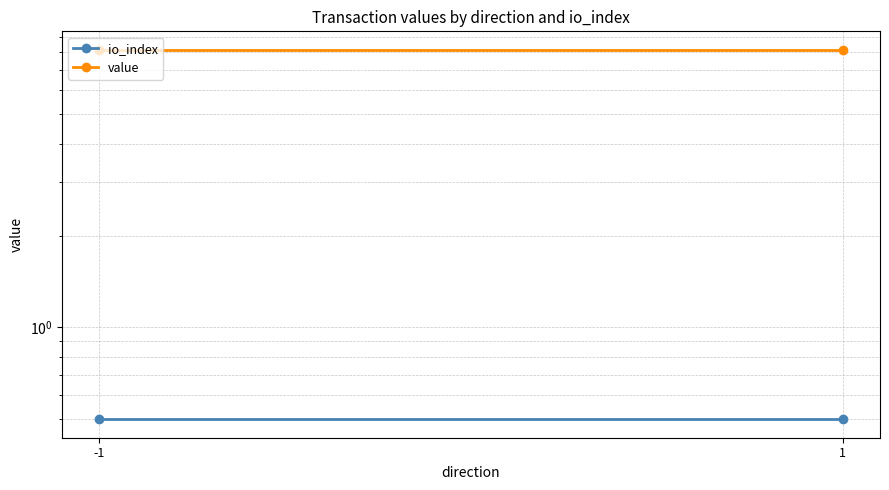

What is the value of the io_index point at the 2nd from the left?

0.5